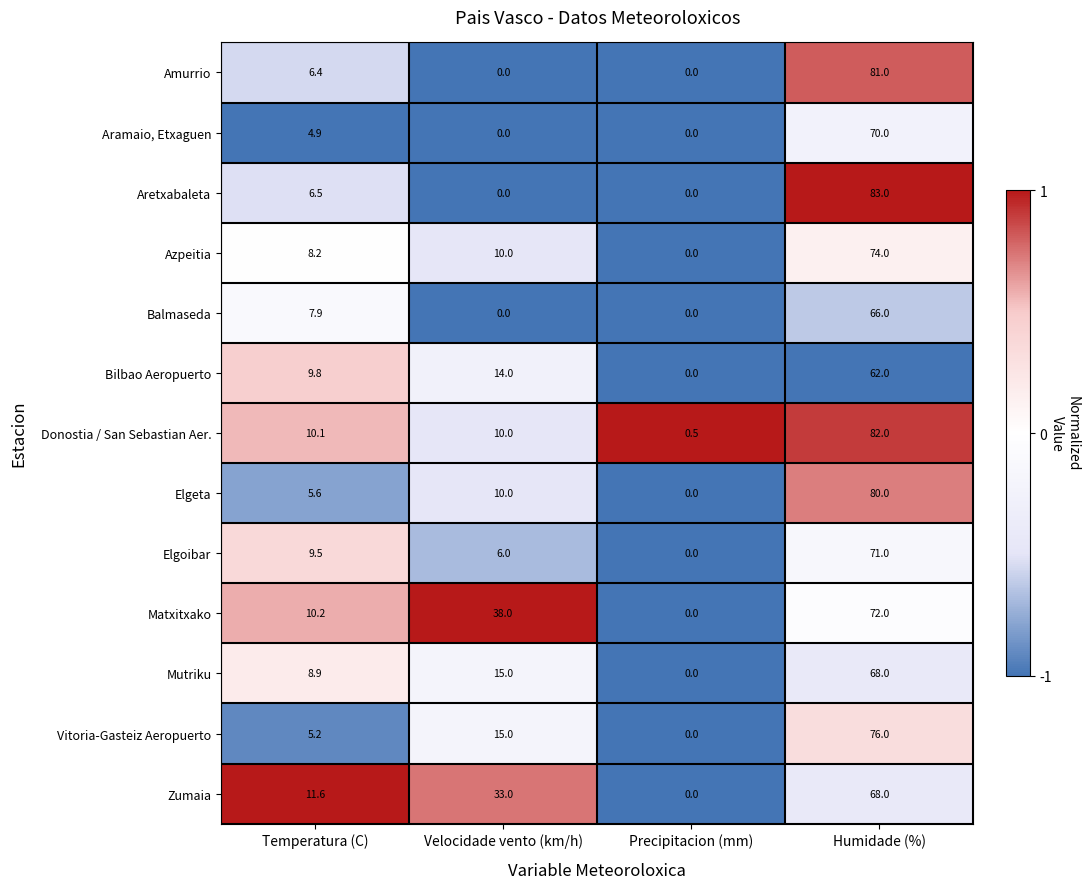

How many categories are shown in the chart?

4